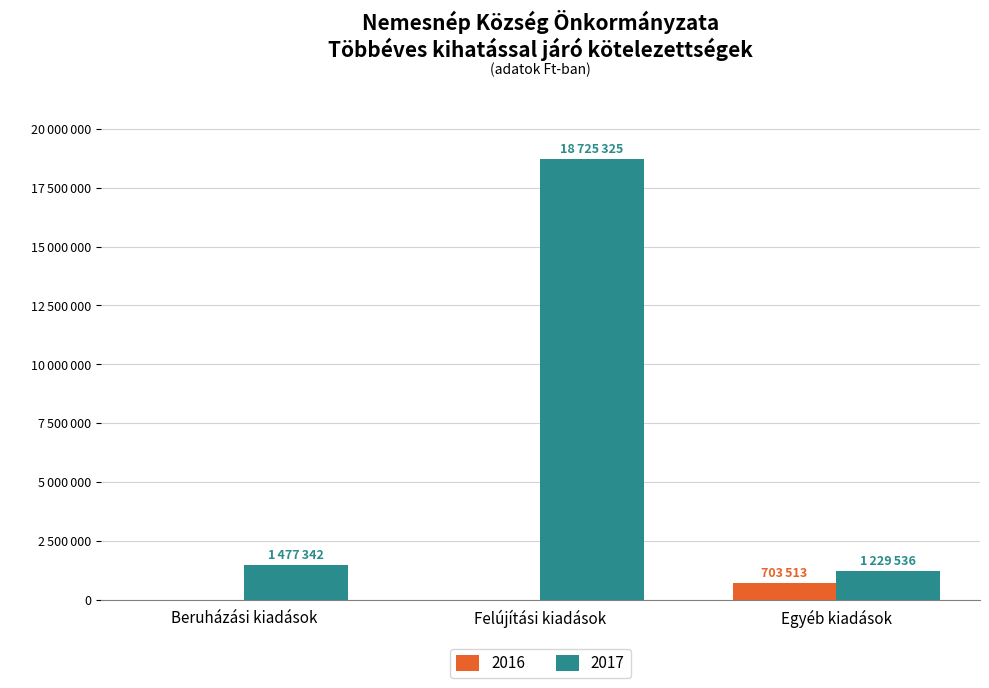

What are all the series names shown in the legend?

2016, 2017